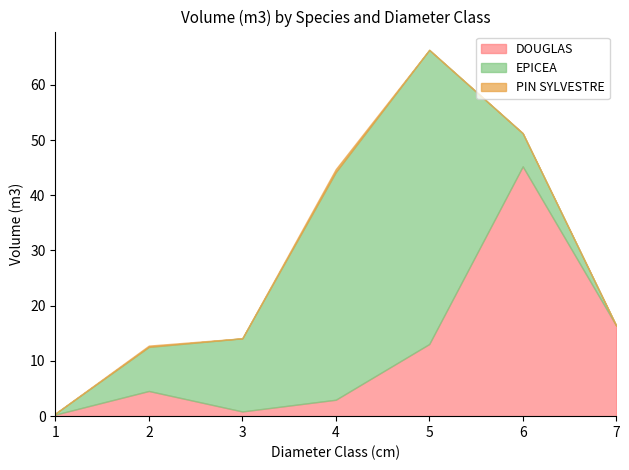

How many values in the EPICEA series exceed 7?

4